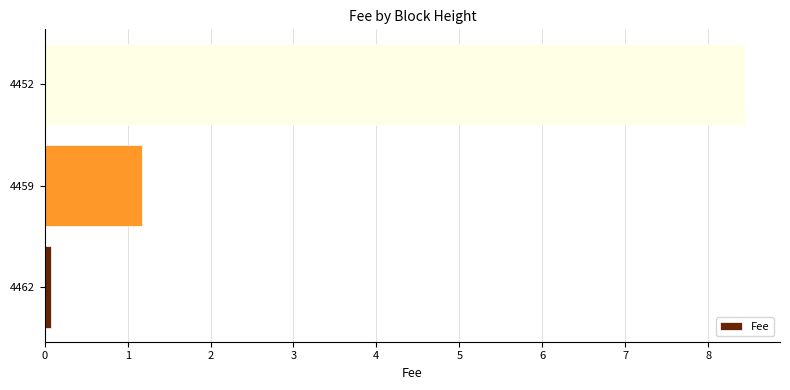

Reading bottom to top, what are all the values shown in this chart?

4462=0.1	4459=1.2	4452=8.4